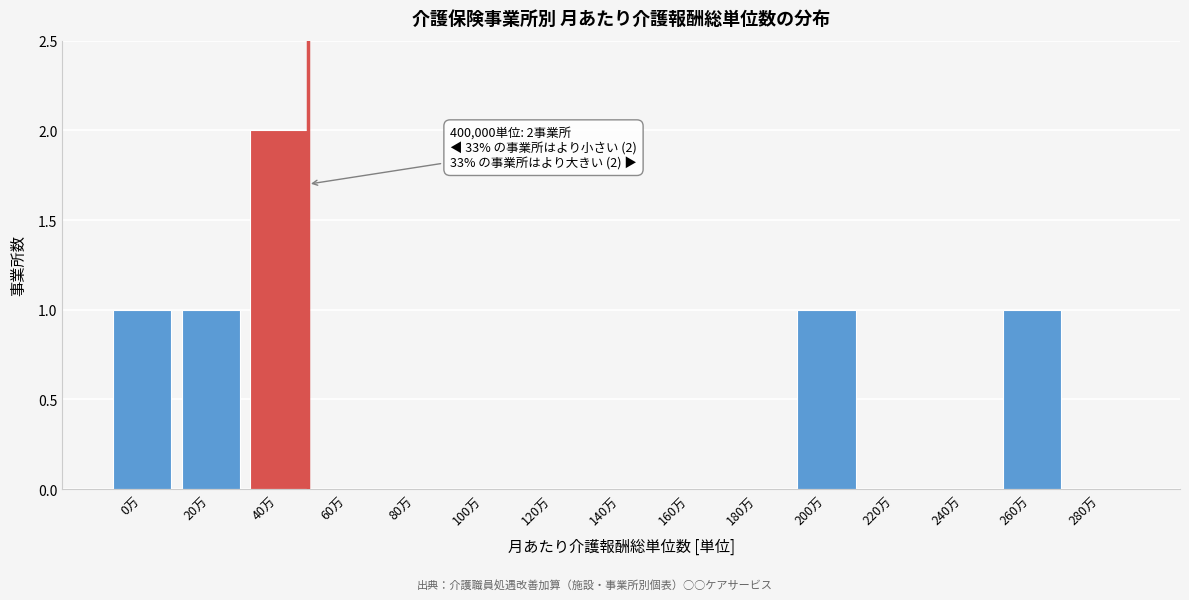

Reading right to left, transcribe all the data shown in this chart.

280万=0	260万=1	240万=0	220万=0	200万=1	180万=0	160万=0	140万=0	120万=0	100万=0	80万=0	60万=0	40万=2	20万=1	0万=1